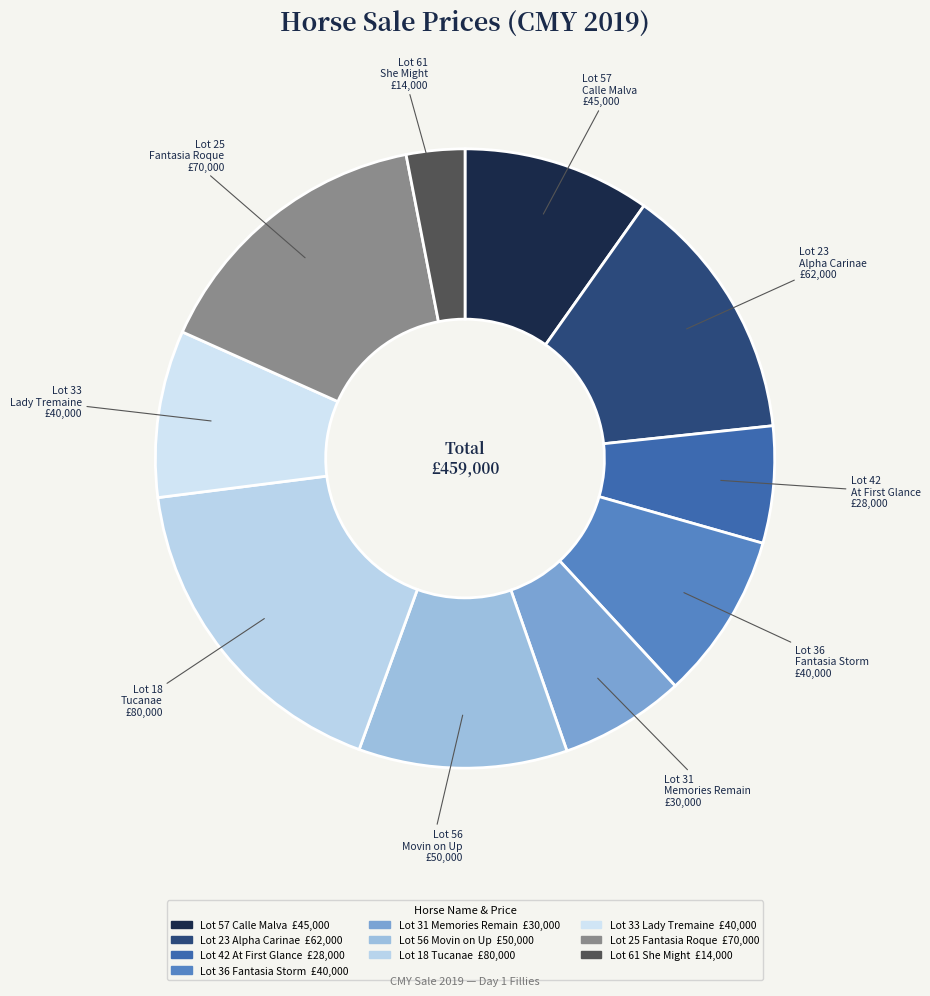

Is there a majority slice in this chart?

No